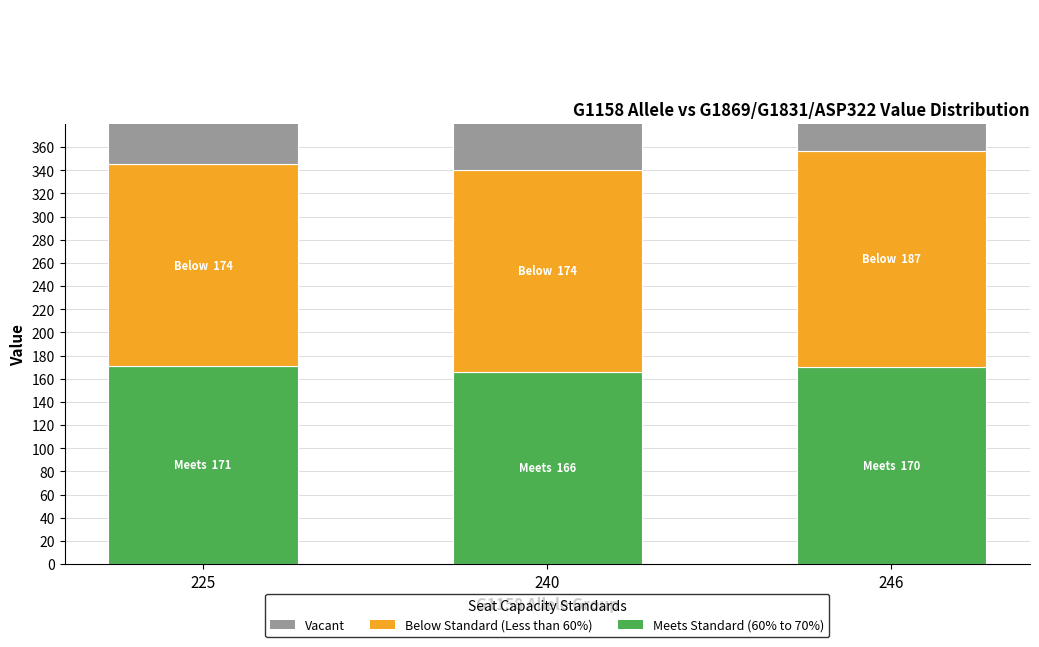

The value of Vacant at 240 is 233. True or false?

True